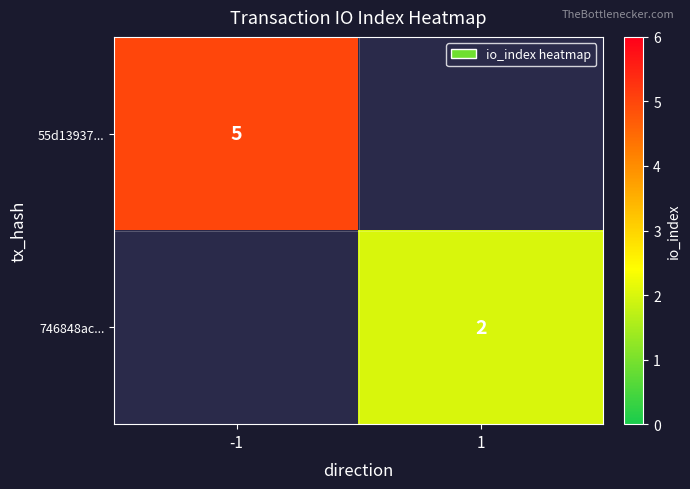

Is the value of 746848ac... at 1 greater than the value of 55d13937... at -1?

No